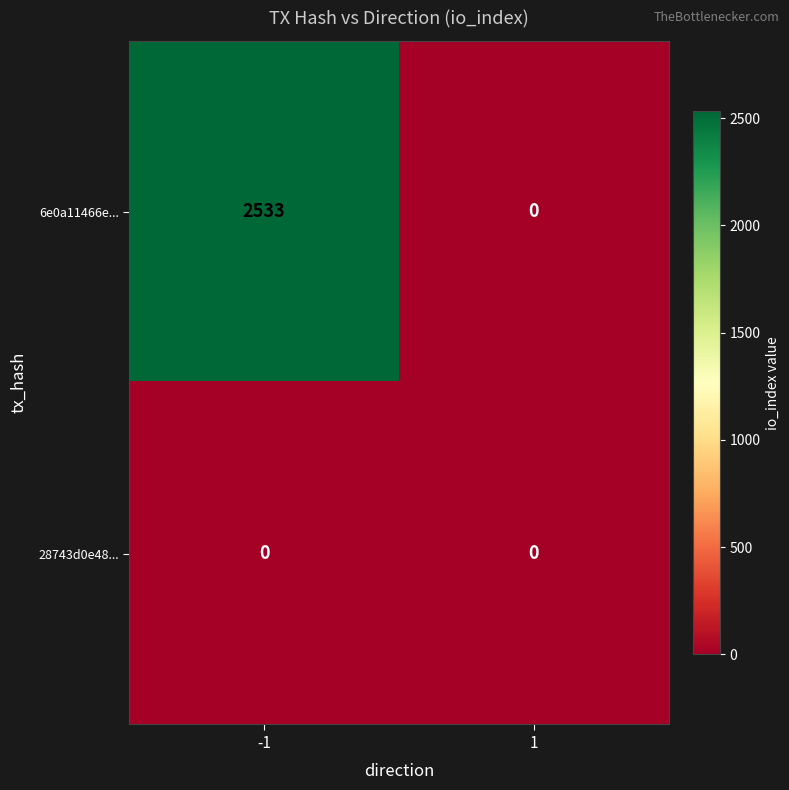

The 6e0a11466e... series shows 0 at 1. True or false?

True